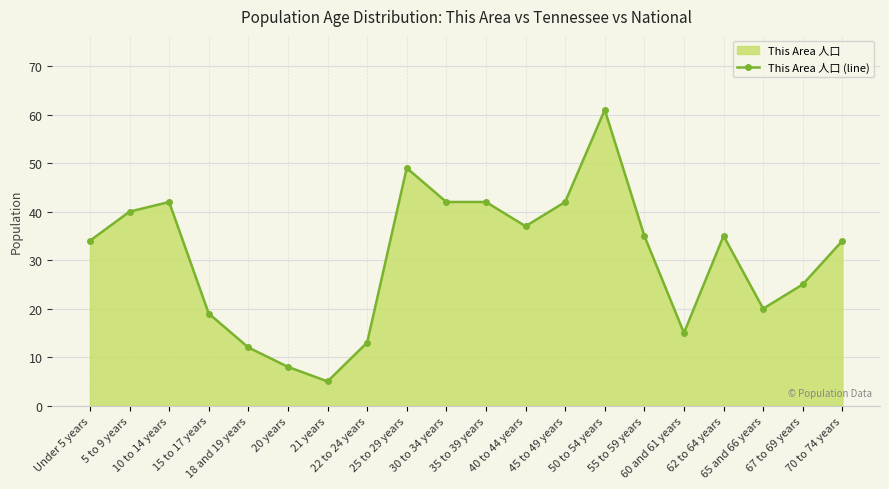

What is the difference between the maximum and second lowest values?

53